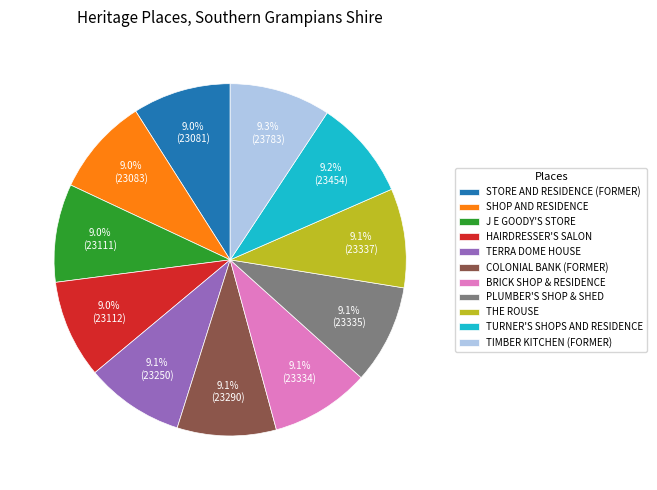

What percentage do TURNER'S SHOPS AND RESIDENCE and SHOP AND RESIDENCE together represent?

18.2%